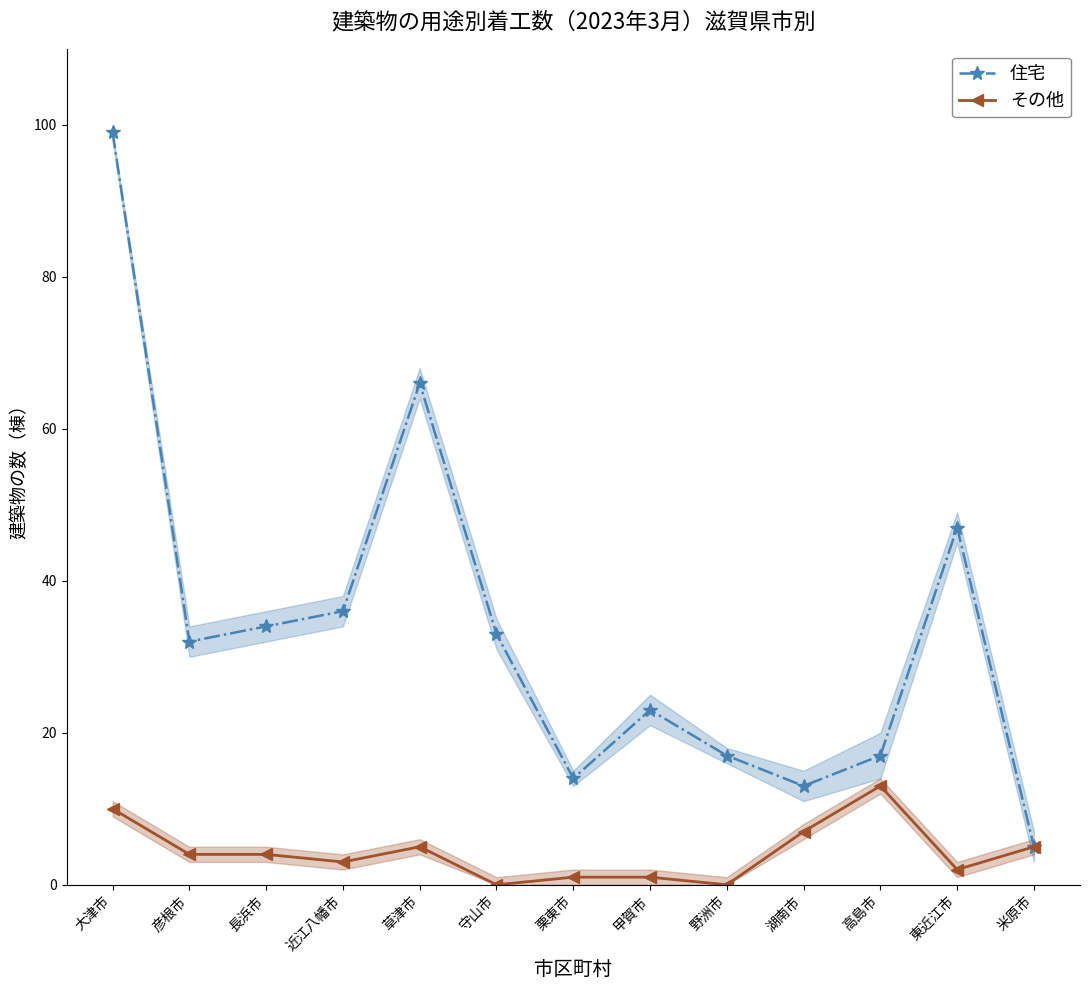

Which series has the largest range (max minus min)?

住宅